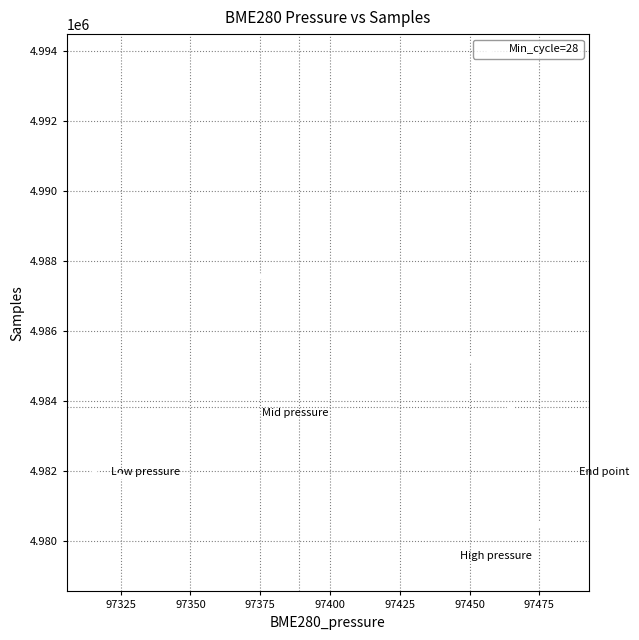

What Y value in the scatter plot is closest to 4986508?

4987548